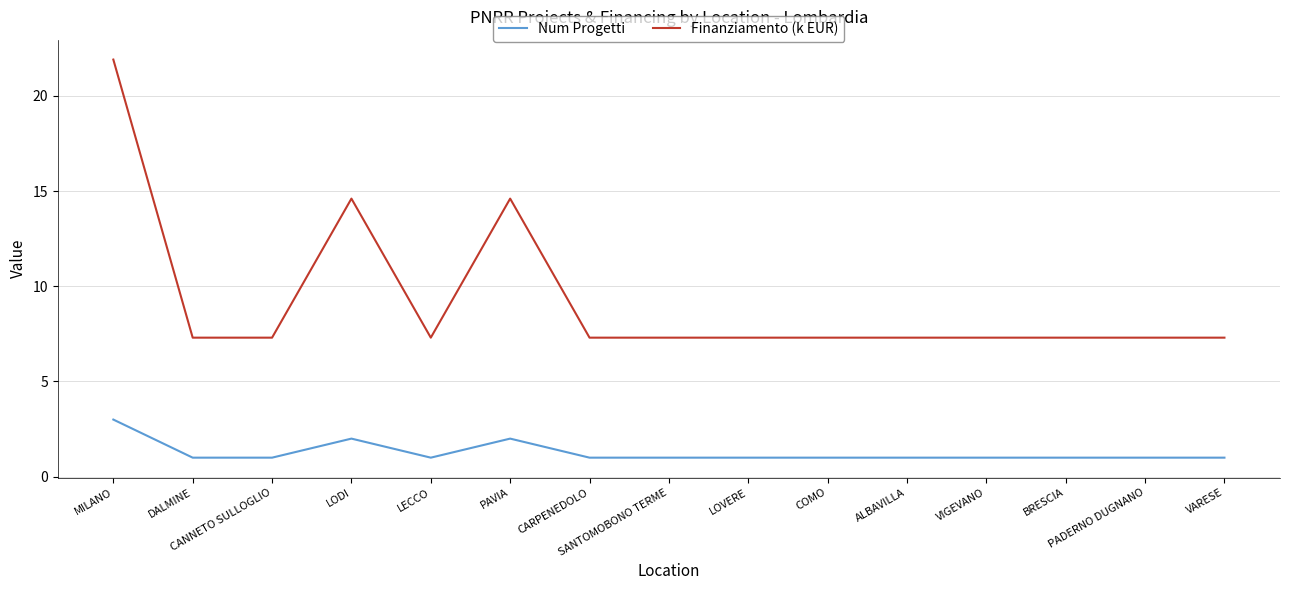

What are all the series names shown in the legend?

Num Progetti, Finanziamento (k EUR)